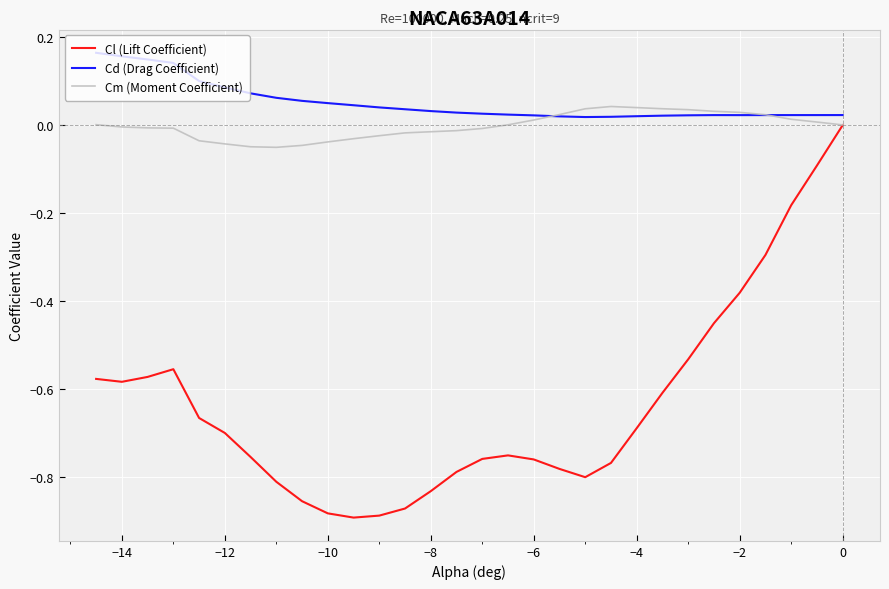

Which series has the largest total across all categories?

Cd (Drag Coefficient)